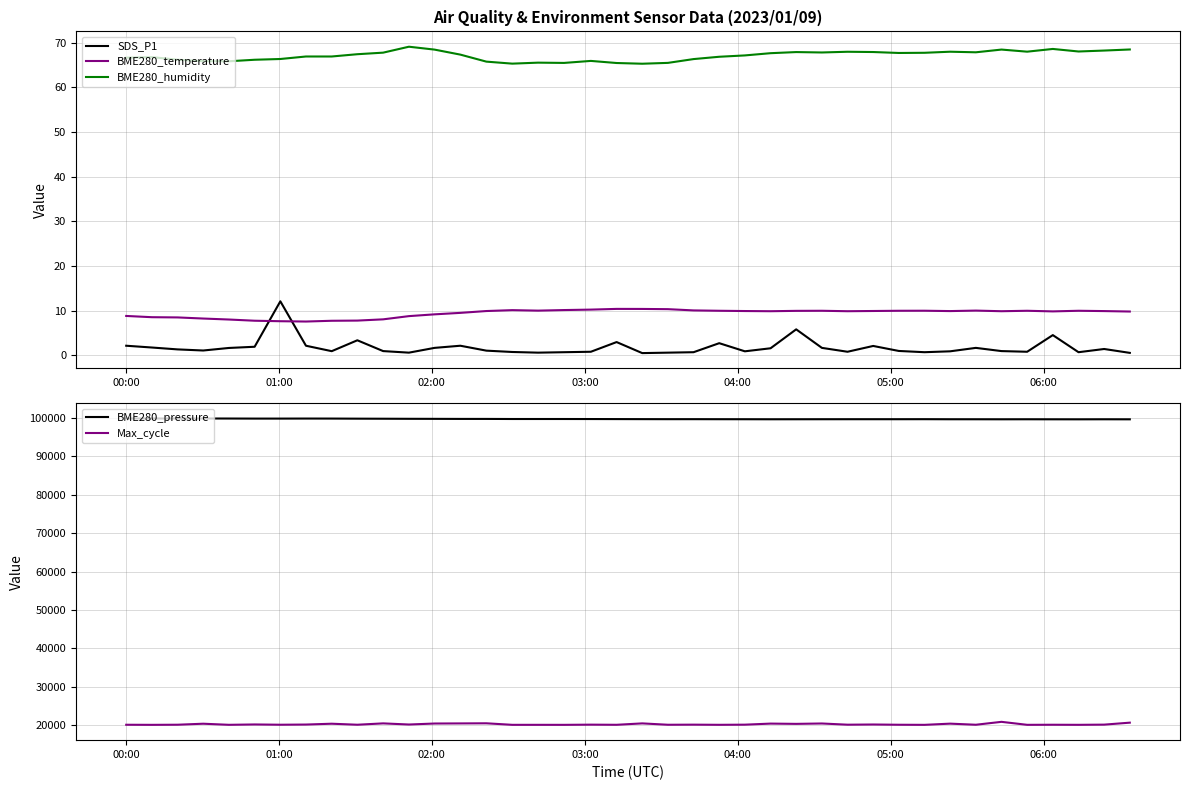

True or false: BME280_pressure and Max_cycle cross at least once.

False